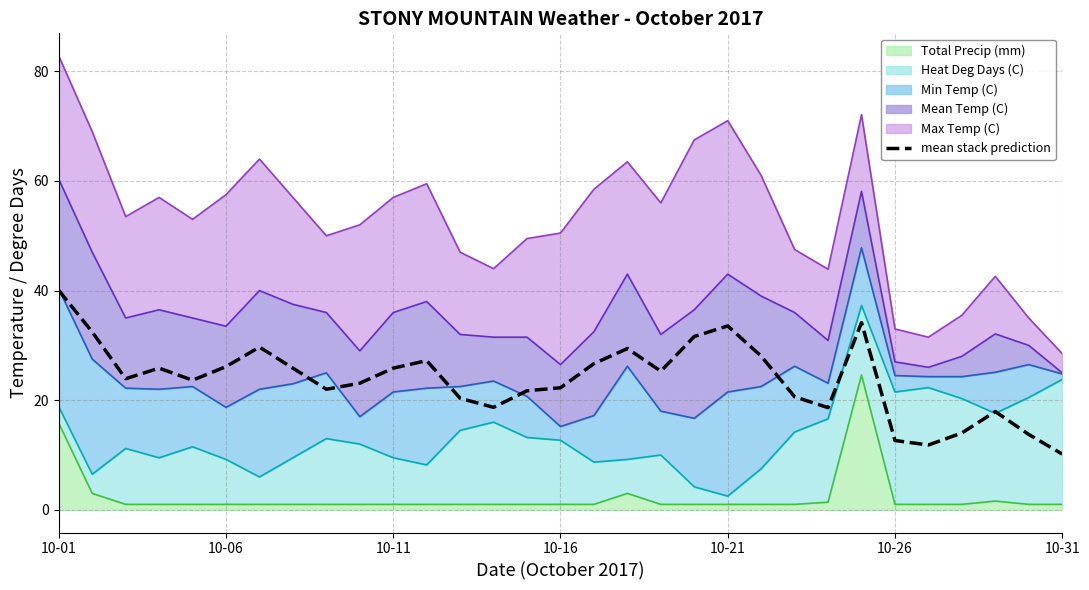

What is the difference between the maximum and minimum values?

29.9